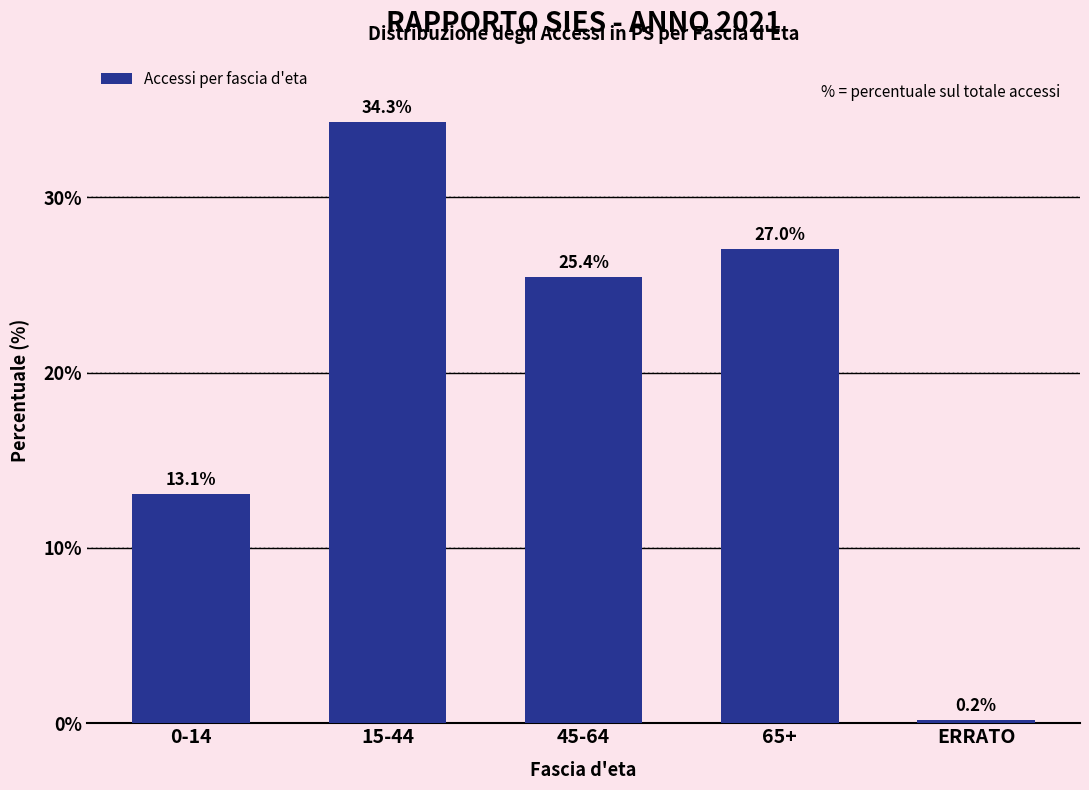

Reading left to right, what are all the values shown in this chart?

13.1	34.3	25.4	27.0	0.2